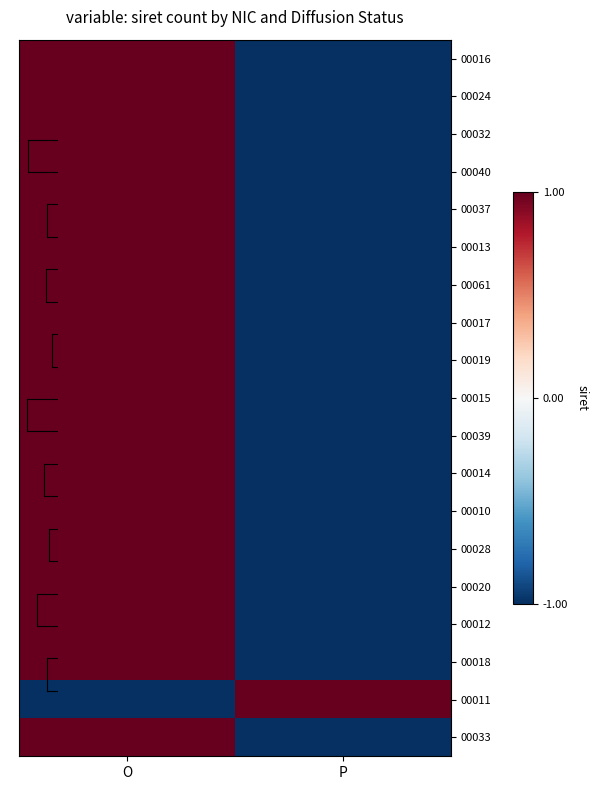

What is the total value across all series at P?

-17